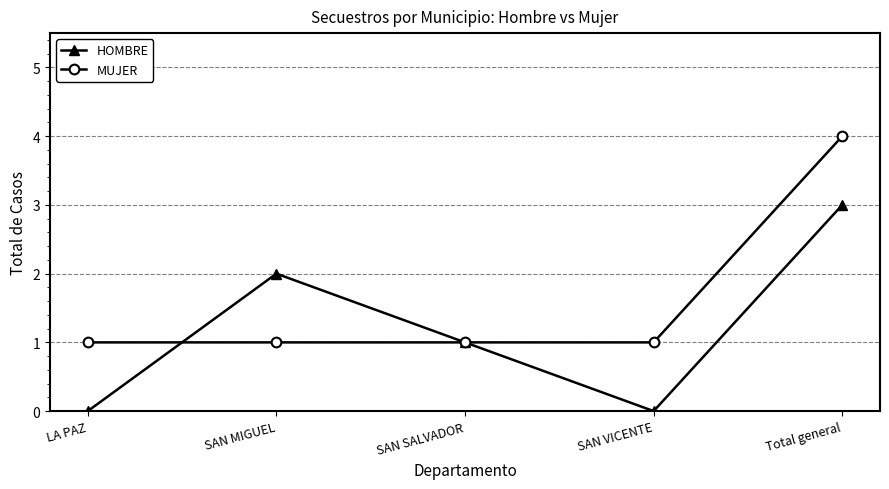

Reading left to right, list all the values displayed in this chart.

HOMBRE: LA PAZ=0	SAN MIGUEL=2	SAN SALVADOR=1	SAN VICENTE=0	Total general=3
MUJER: LA PAZ=1	SAN MIGUEL=1	SAN SALVADOR=1	SAN VICENTE=1	Total general=4